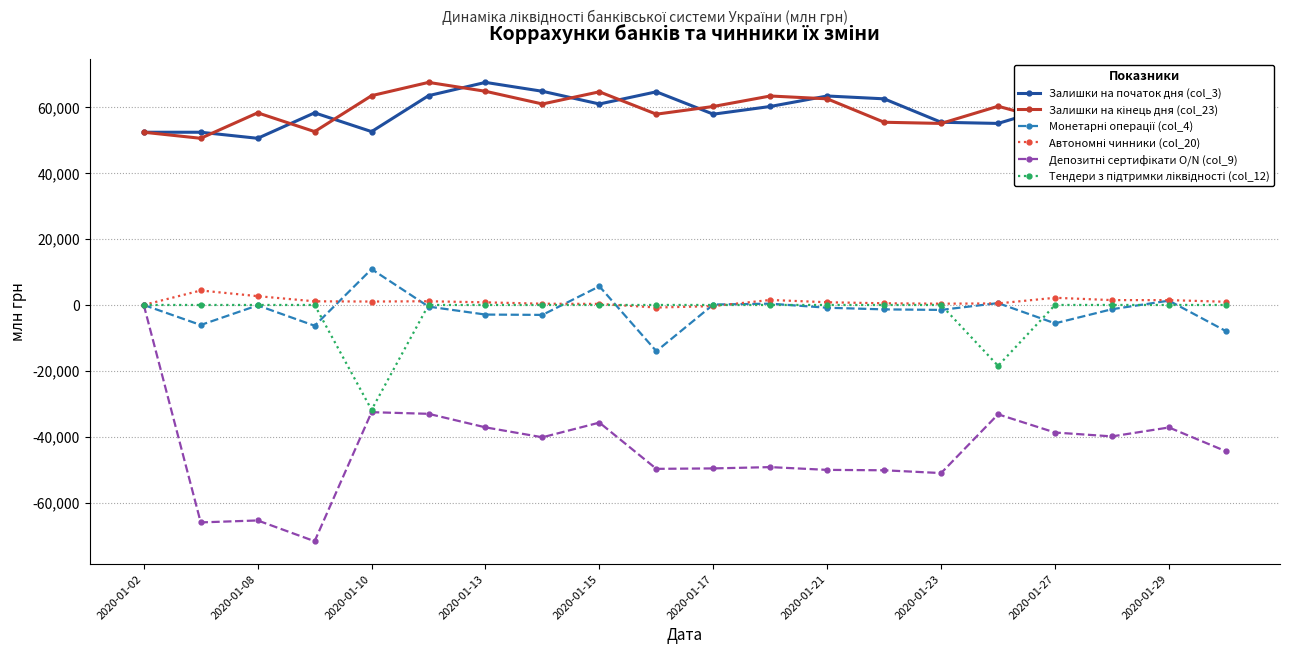

What is the lowest value of the Залишки на початок дня (col_3) series?

50590.7